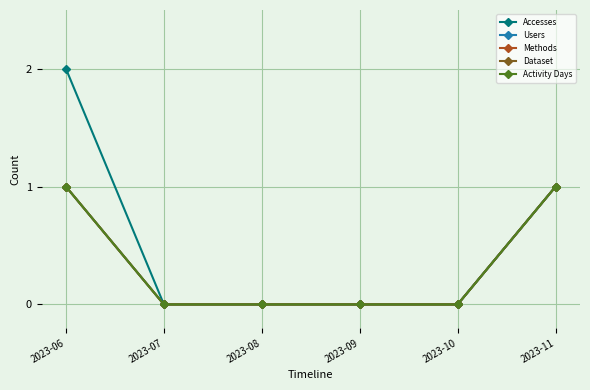

What is the maximum value shown in the chart?

2